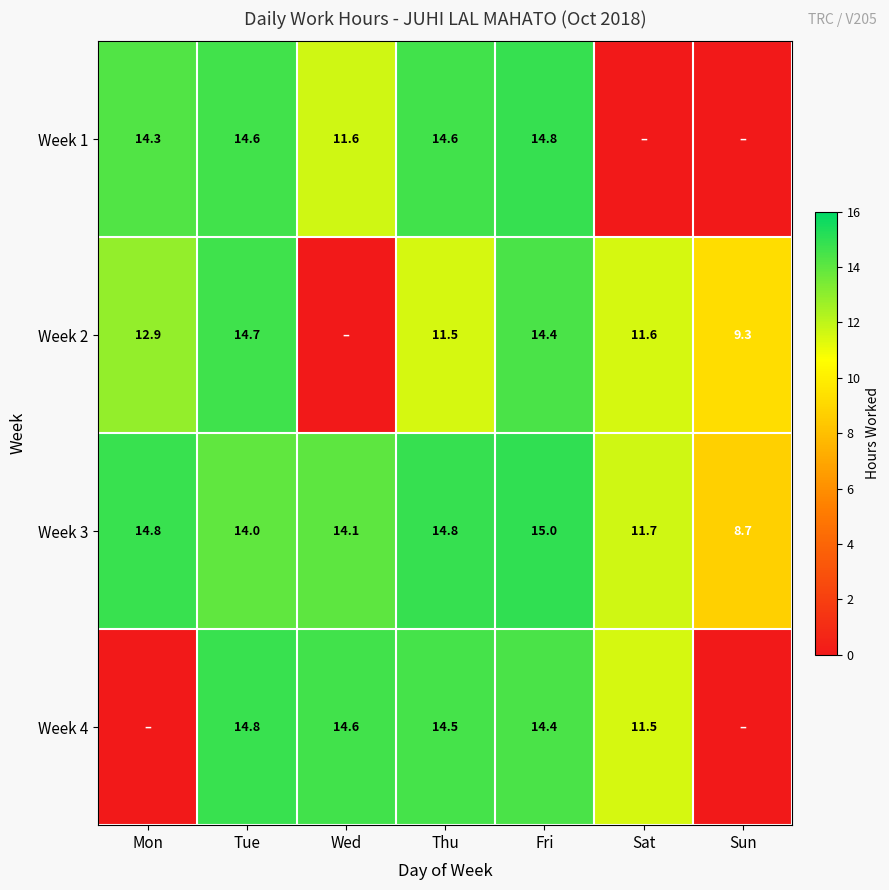

At which label does Week 3 first exceed 14?

Mon